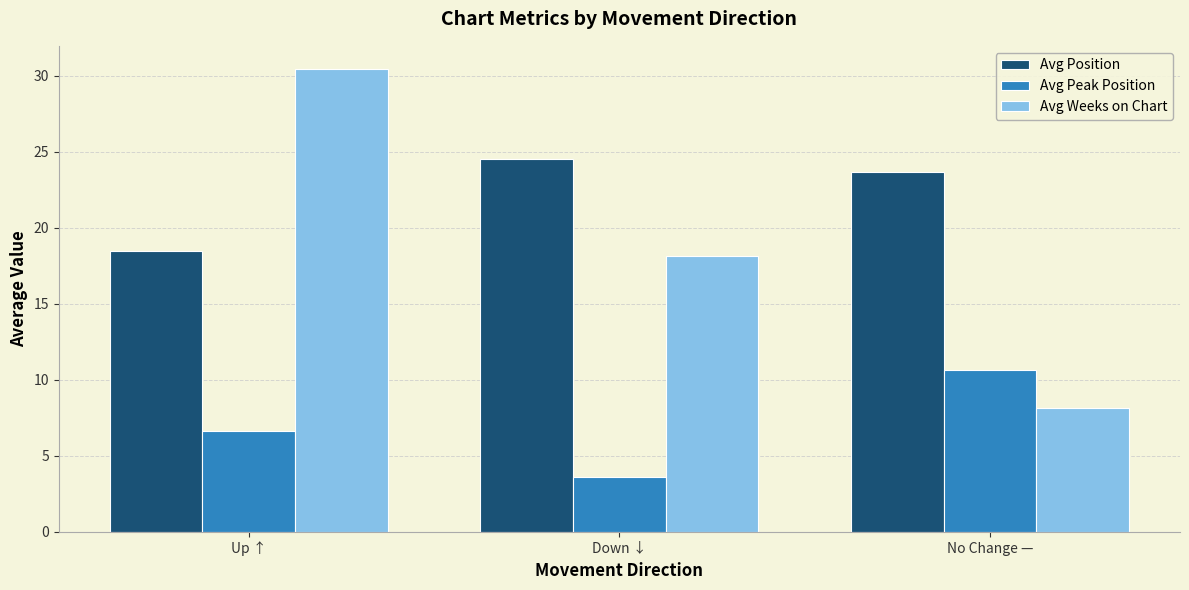

How many bars are there in total?

9